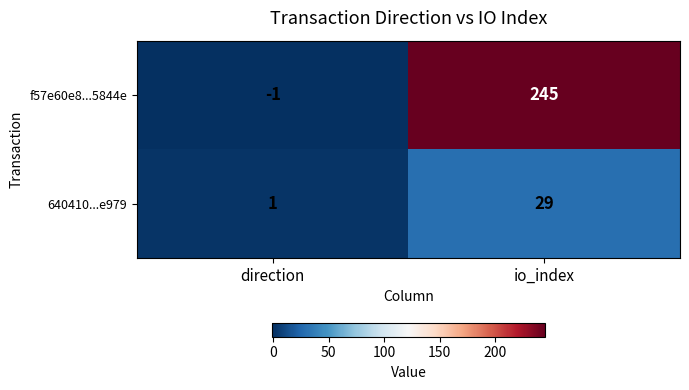

What is the total value across all series at io_index?

274